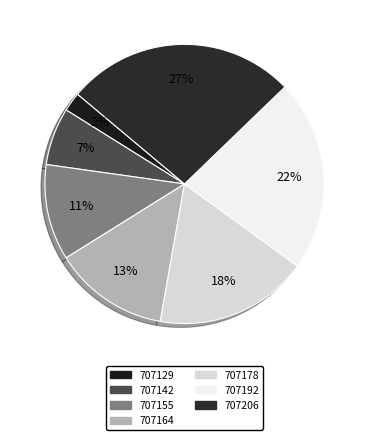

How many segments does this pie chart have?

7